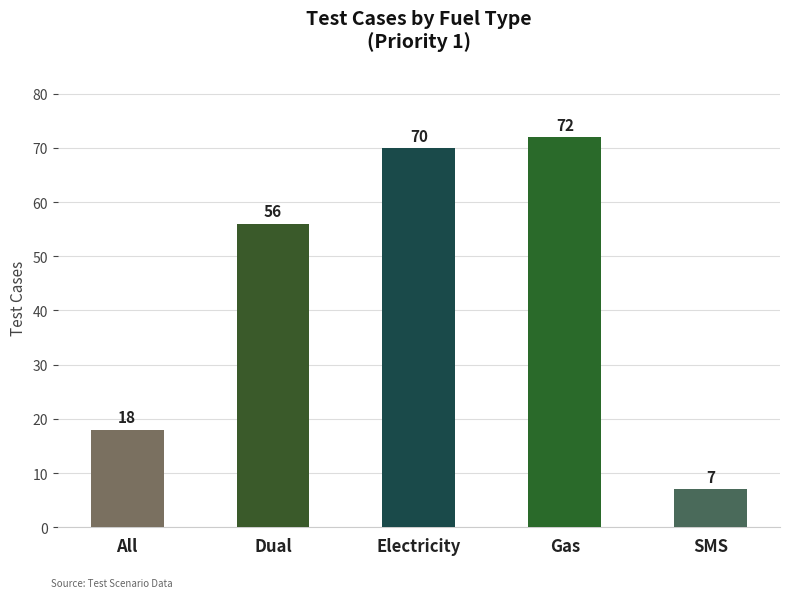

Reading left to right, extract all data points from this chart.

All=18	Dual=56	Electricity=70	Gas=72	SMS=7